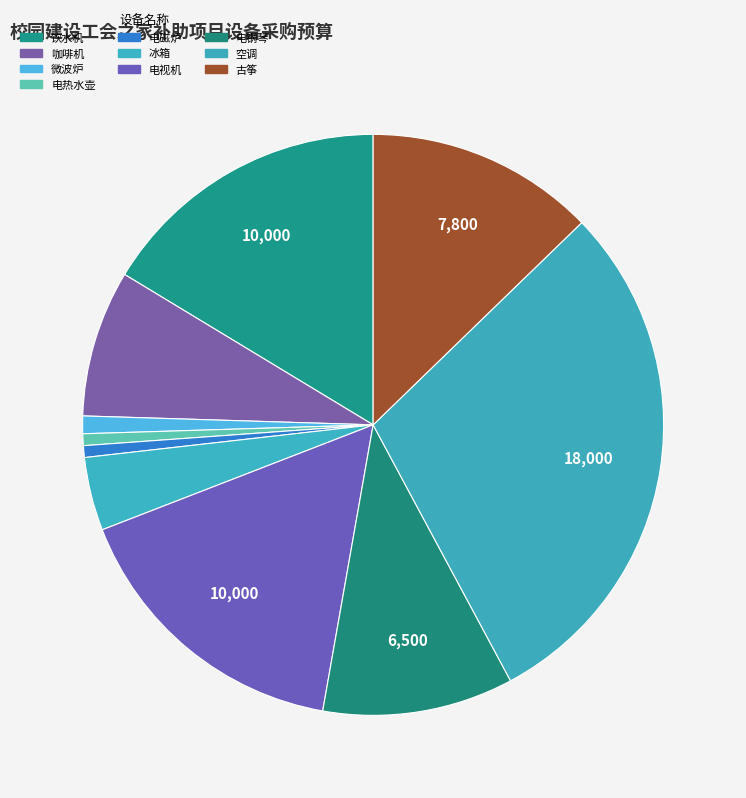

Is there any slice that represents more than half of the pie?

No